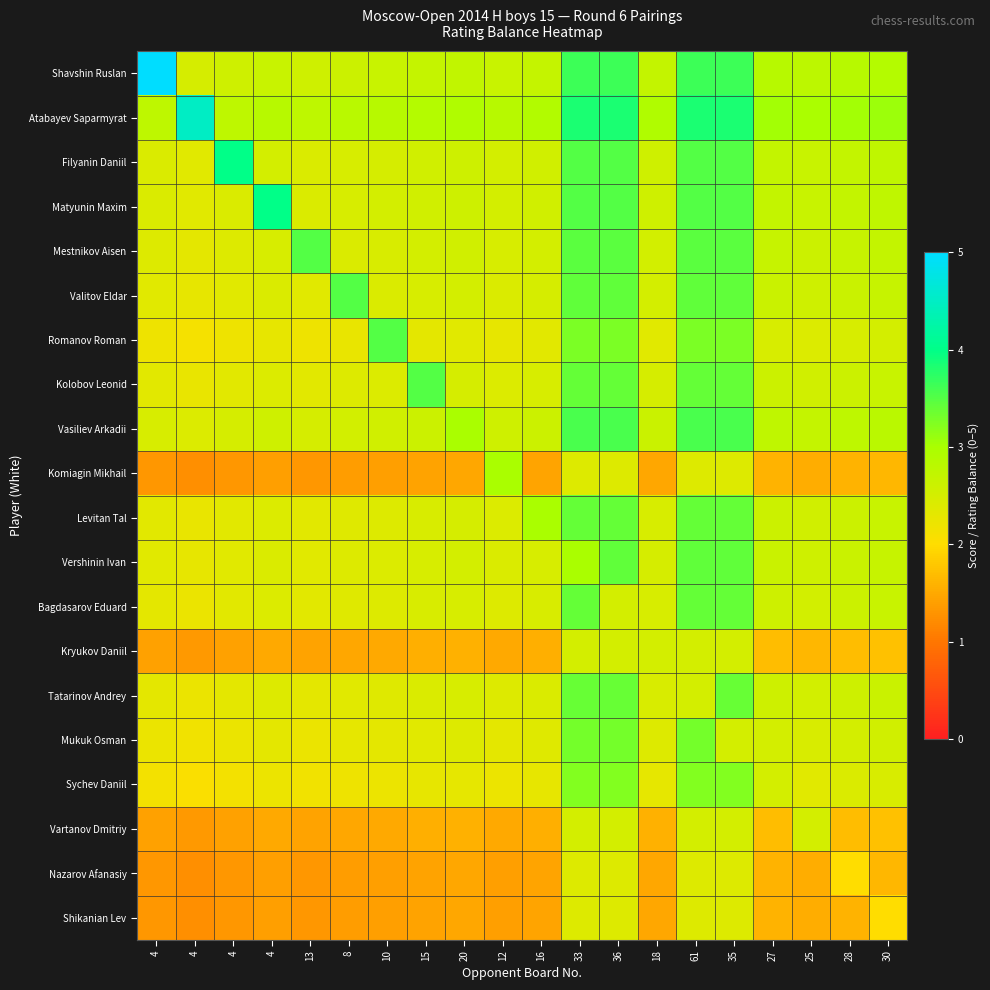

Reading left to right, extract all data points from this chart.

Shavshin Ruslan: 4=5.0	4=2.5	4=2.6	4=2.6	13=2.6	8=2.6	10=2.6	15=2.7	20=2.7	12=2.6	16=2.7	33=3.6	36=3.6	18=2.7	61=3.6	35=3.6	27=2.8	25=2.8	28=2.8	30=2.9
Atabayev Saparmyrat: 4=2.8	4=4.5	4=2.8	4=2.8	13=2.8	8=2.8	10=2.8	15=2.9	20=2.9	12=2.8	16=2.9	33=3.8	36=3.8	18=2.9	61=3.8	35=3.8	27=3.0	25=3.0	28=3.0	30=3.1
Filyanin Daniil: 4=2.4	4=2.4	4=4.0	4=2.5	13=2.4	8=2.5	10=2.5	15=2.6	20=2.6	12=2.5	16=2.6	33=3.5	36=3.5	18=2.6	61=3.5	35=3.5	27=2.7	25=2.6	28=2.7	30=2.7
Matyunin Maxim: 4=2.4	4=2.4	4=2.4	4=4.0	13=2.4	8=2.5	10=2.5	15=2.6	20=2.6	12=2.5	16=2.6	33=3.5	36=3.5	18=2.6	61=3.5	35=3.5	27=2.7	25=2.6	28=2.7	30=2.7
Mestnikov Aisen: 4=2.4	4=2.3	4=2.4	4=2.5	13=3.5	8=2.4	10=2.5	15=2.5	20=2.5	12=2.5	16=2.5	33=3.5	36=3.5	18=2.5	61=3.5	35=3.5	27=2.7	25=2.6	28=2.7	30=2.7
Valitov Eldar: 4=2.4	4=2.3	4=2.4	4=2.4	13=2.4	8=3.5	10=2.4	15=2.5	20=2.5	12=2.4	16=2.5	33=3.4	36=3.4	18=2.5	61=3.4	35=3.4	27=2.6	25=2.6	28=2.6	30=2.7
Romanov Roman: 4=2.2	4=2.1	4=2.2	4=2.3	13=2.2	8=2.2	10=3.5	15=2.3	20=2.4	12=2.3	16=2.3	33=3.3	36=3.3	18=2.3	61=3.3	35=3.3	27=2.5	25=2.4	28=2.5	30=2.5
Kolobov Leonid: 4=2.3	4=2.3	4=2.3	4=2.4	13=2.3	8=2.4	10=2.4	15=3.5	20=2.5	12=2.4	16=2.5	33=3.4	36=3.4	18=2.5	61=3.4	35=3.4	27=2.6	25=2.5	28=2.6	30=2.7
Vasiliev Arkadii: 4=2.5	4=2.4	4=2.5	4=2.6	13=2.5	8=2.5	10=2.5	15=2.6	20=3.0	12=2.6	16=2.6	33=3.6	36=3.6	18=2.6	61=3.6	35=3.6	27=2.8	25=2.7	28=2.8	30=2.8
Komiagin Mikhail: 4=1.3	4=1.2	4=1.3	4=1.4	13=1.3	8=1.4	10=1.4	15=1.4	20=1.5	12=3.0	16=1.4	33=2.4	36=2.4	18=1.5	61=2.4	35=2.4	27=1.6	25=1.5	28=1.6	30=1.6
Levitan Tal: 4=2.3	4=2.3	4=2.3	4=2.4	13=2.3	8=2.4	10=2.4	15=2.5	20=2.5	12=2.4	16=3.0	33=3.4	36=3.4	18=2.5	61=3.4	35=3.4	27=2.6	25=2.5	28=2.6	30=2.6
Vershinin Ivan: 4=2.3	4=2.3	4=2.4	4=2.4	13=2.4	8=2.4	10=2.4	15=2.5	20=2.5	12=2.4	16=2.5	33=3.0	36=3.4	18=2.5	61=3.4	35=3.4	27=2.6	25=2.6	28=2.6	30=2.7
Bagdasarov Eduard: 4=2.3	4=2.2	4=2.3	4=2.4	13=2.3	8=2.4	10=2.4	15=2.4	20=2.5	12=2.4	16=2.5	33=3.4	36=2.5	18=2.5	61=3.4	35=3.4	27=2.6	25=2.5	28=2.6	30=2.6
Kryukov Daniil: 4=1.4	4=1.3	4=1.4	4=1.5	13=1.4	8=1.5	10=1.5	15=1.5	20=1.6	12=1.5	16=1.5	33=2.5	36=2.5	18=2.5	61=2.5	35=2.5	27=1.7	25=1.6	28=1.7	30=1.7
Tatarinov Andrey: 4=2.3	4=2.2	4=2.3	4=2.4	13=2.3	8=2.4	10=2.4	15=2.4	20=2.5	12=2.4	16=2.4	33=3.4	36=3.4	18=2.5	61=2.5	35=3.4	27=2.6	25=2.5	28=2.6	30=2.6
Mukuk Osman: 4=2.2	4=2.2	4=2.2	4=2.3	13=2.2	8=2.3	10=2.3	15=2.4	20=2.4	12=2.3	16=2.4	33=3.3	36=3.3	18=2.4	61=3.3	35=2.5	27=2.5	25=2.5	28=2.5	30=2.6
Sychev Daniil: 4=2.1	4=2.1	4=2.1	4=2.2	13=2.2	8=2.2	10=2.2	15=2.3	20=2.3	12=2.2	16=2.3	33=3.2	36=3.2	18=2.3	61=3.2	35=3.2	27=2.5	25=2.4	28=2.4	30=2.5
Vartanov Dmitriy: 4=1.4	4=1.3	4=1.4	4=1.5	13=1.4	8=1.5	10=1.5	15=1.5	20=1.6	12=1.5	16=1.5	33=2.5	36=2.5	18=1.6	61=2.5	35=2.5	27=1.7	25=2.5	28=1.7	30=1.7
Nazarov Afanasiy: 4=1.3	4=1.2	4=1.3	4=1.4	13=1.3	8=1.4	10=1.4	15=1.4	20=1.5	12=1.4	16=1.4	33=2.4	36=2.4	18=1.5	61=2.4	35=2.4	27=1.6	25=1.5	28=2.0	30=1.6
Shikanian Lev: 4=1.3	4=1.2	4=1.3	4=1.4	13=1.3	8=1.4	10=1.4	15=1.4	20=1.5	12=1.4	16=1.4	33=2.4	36=2.4	18=1.5	61=2.4	35=2.4	27=1.6	25=1.5	28=1.6	30=2.0